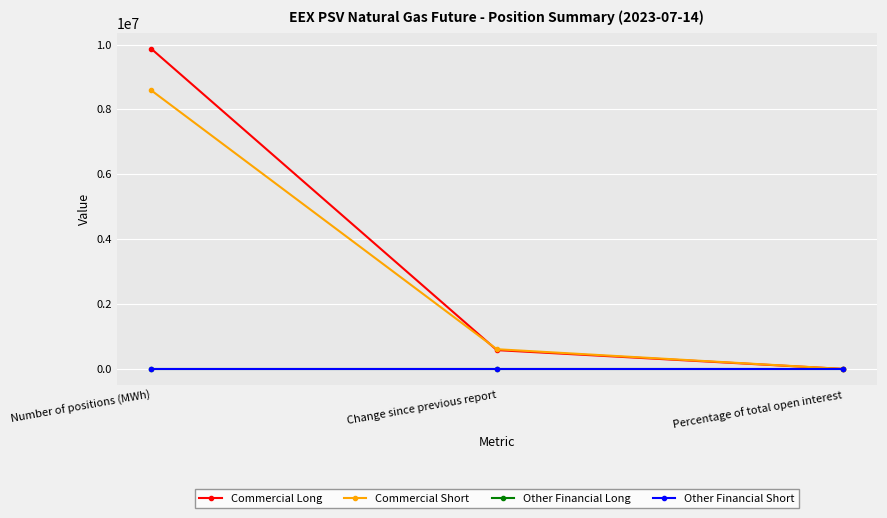

Which label corresponds to the largest value in the chart?

Number of positions (MWh)